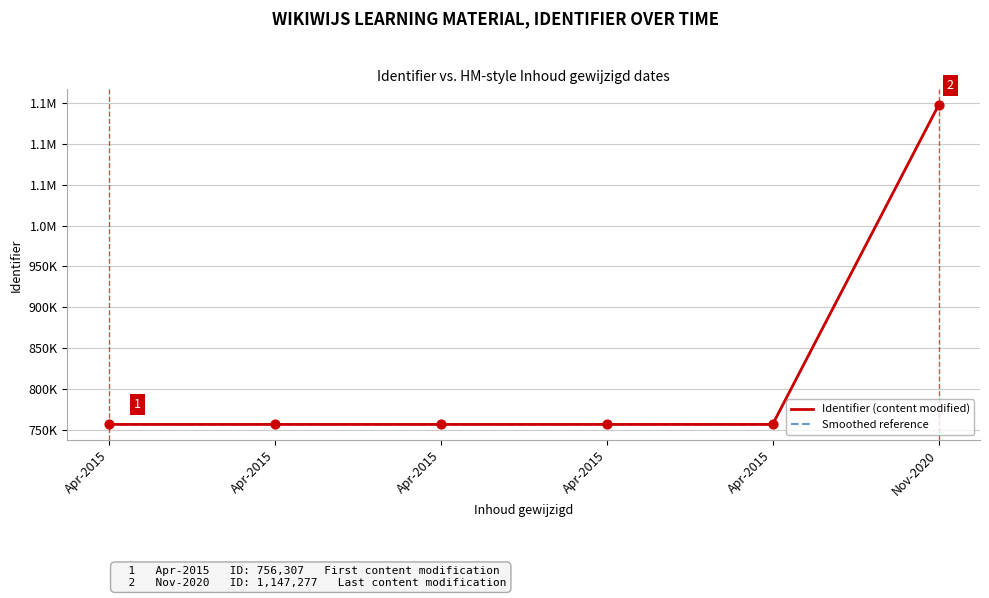

What are all the series names shown in the legend?

Identifier (content modified), Smoothed reference